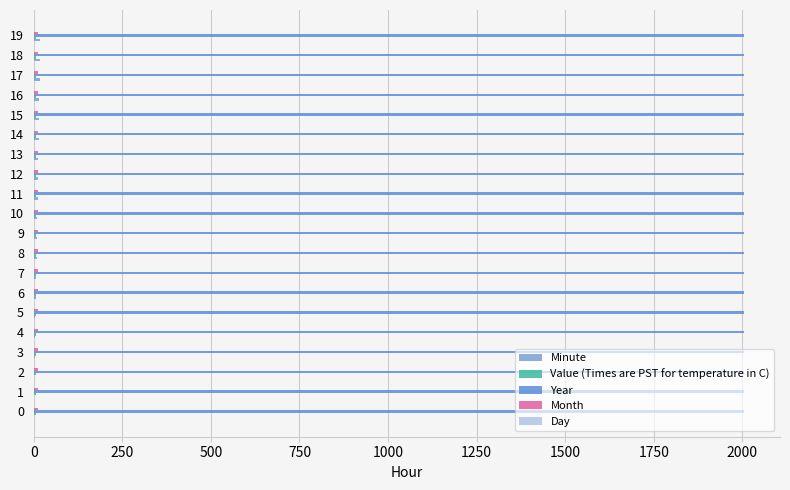

What value does the Year series have at 18?

2006.0